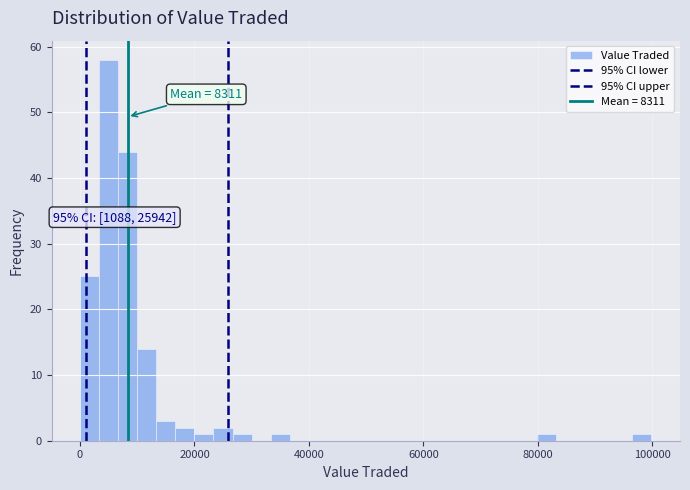

Around what value on the x-axis is the tallest bar? Give the approximate position of its centre, as read against the axis.

6000